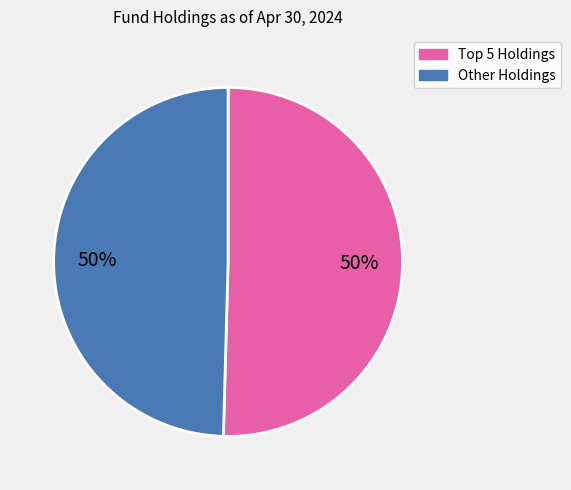

To the nearest percent, what is the average slice percentage?

50%